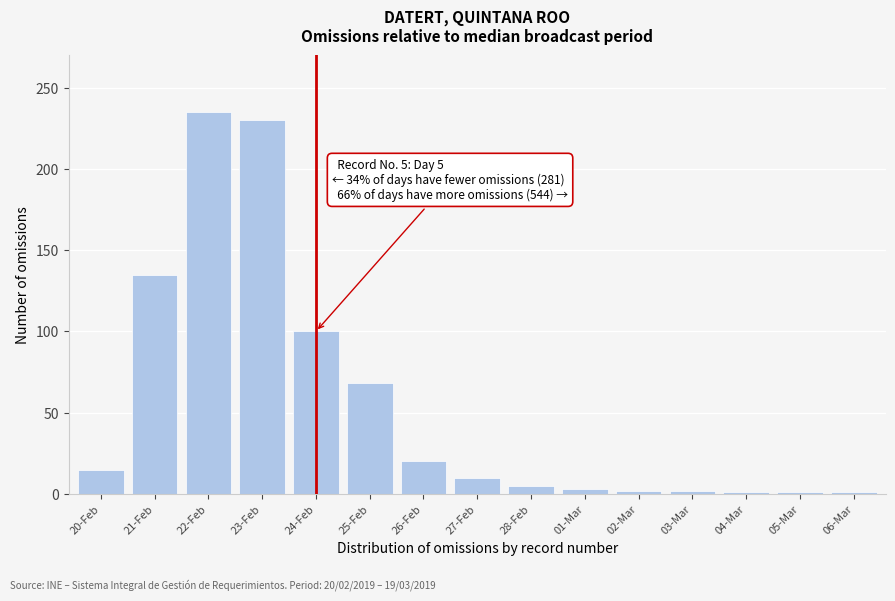

What is the label of the 14th bar from the left?

05-Mar